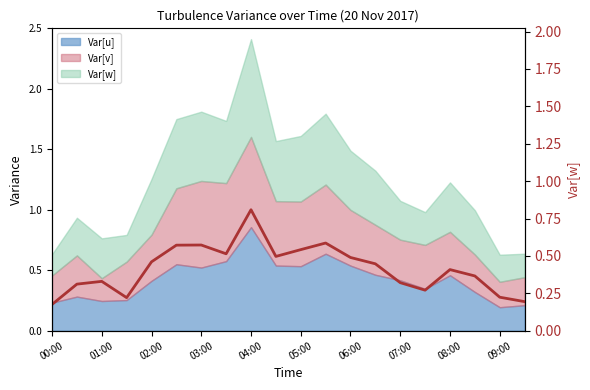

The chart shows a value of 0.8 at 04:00. True or false?

True